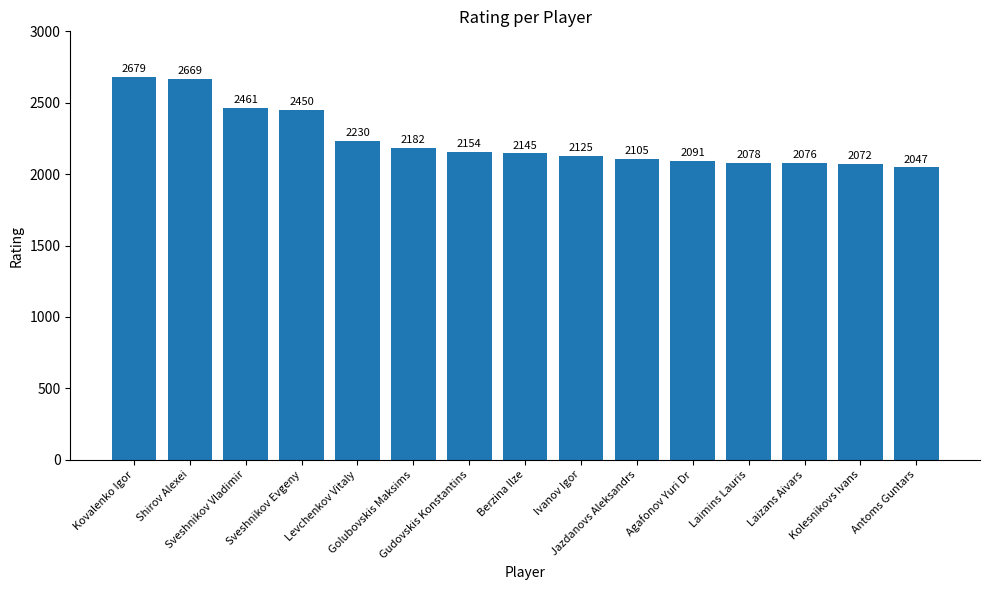

Are the bars grouped side by side (vs. stacked)?

No